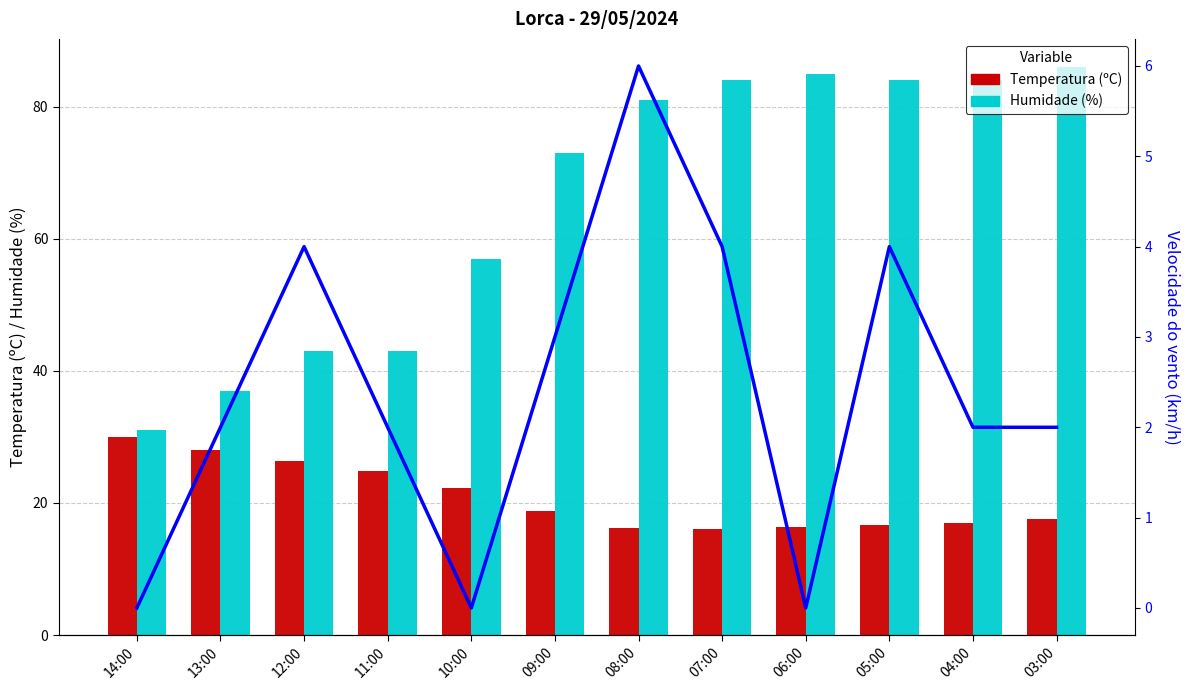

What position from the left is 05:00?

10